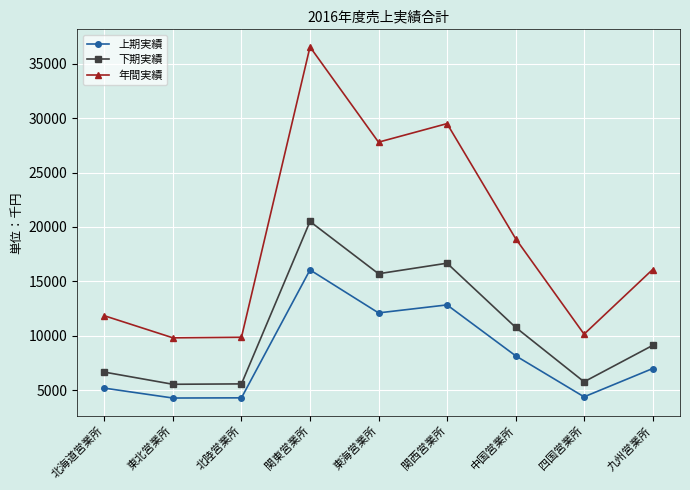

What position from the right is 中国営業所?

3